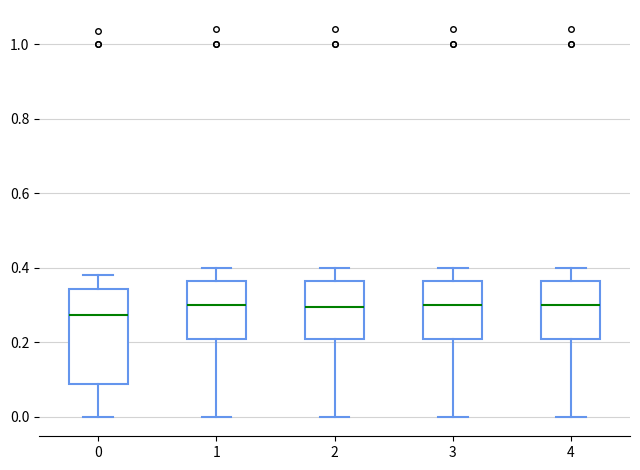

Where does the median line of the box at x = 2 sit on the y-axis? The values are not printed on the chart, so give them approximately, as read against the axis.

0.30